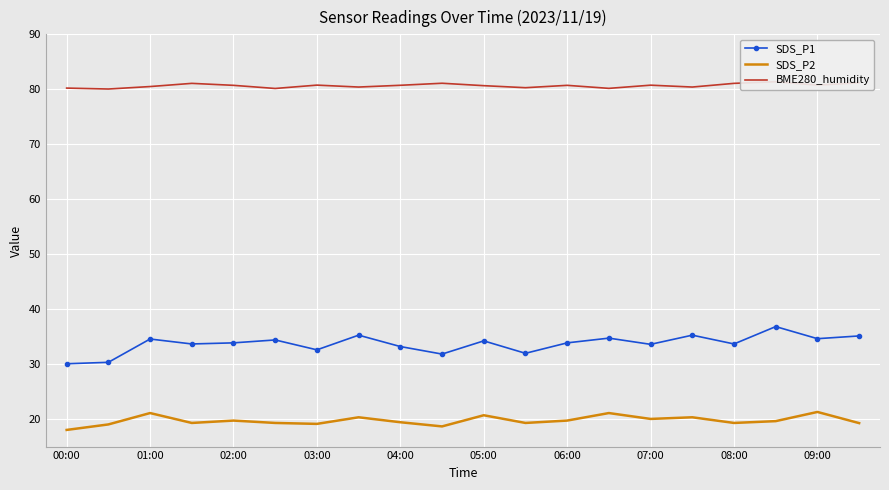

Which series has the largest range (max minus min)?

SDS_P1